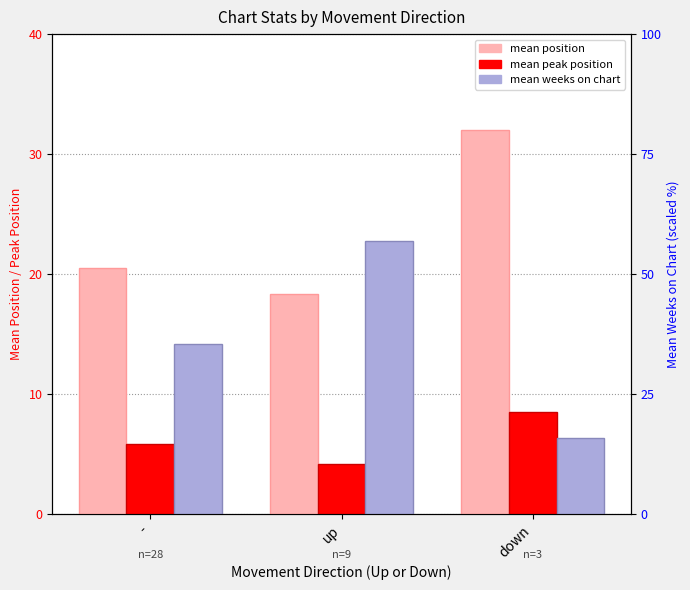

Is it true that mean_peak equals 4.2 at down?

False